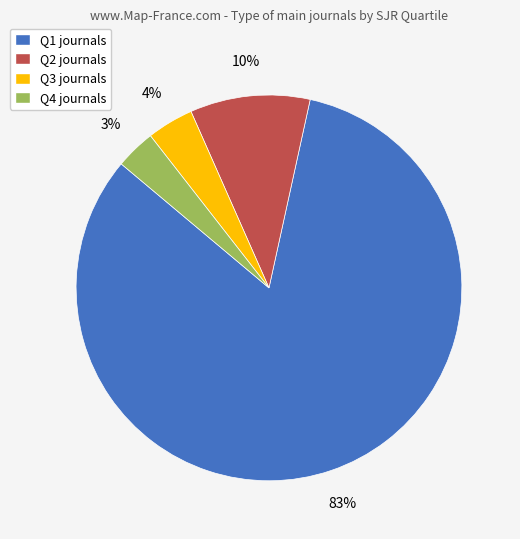

To the nearest percent, what is the combined percentage of Q1 journals and Q2 journals?

93%